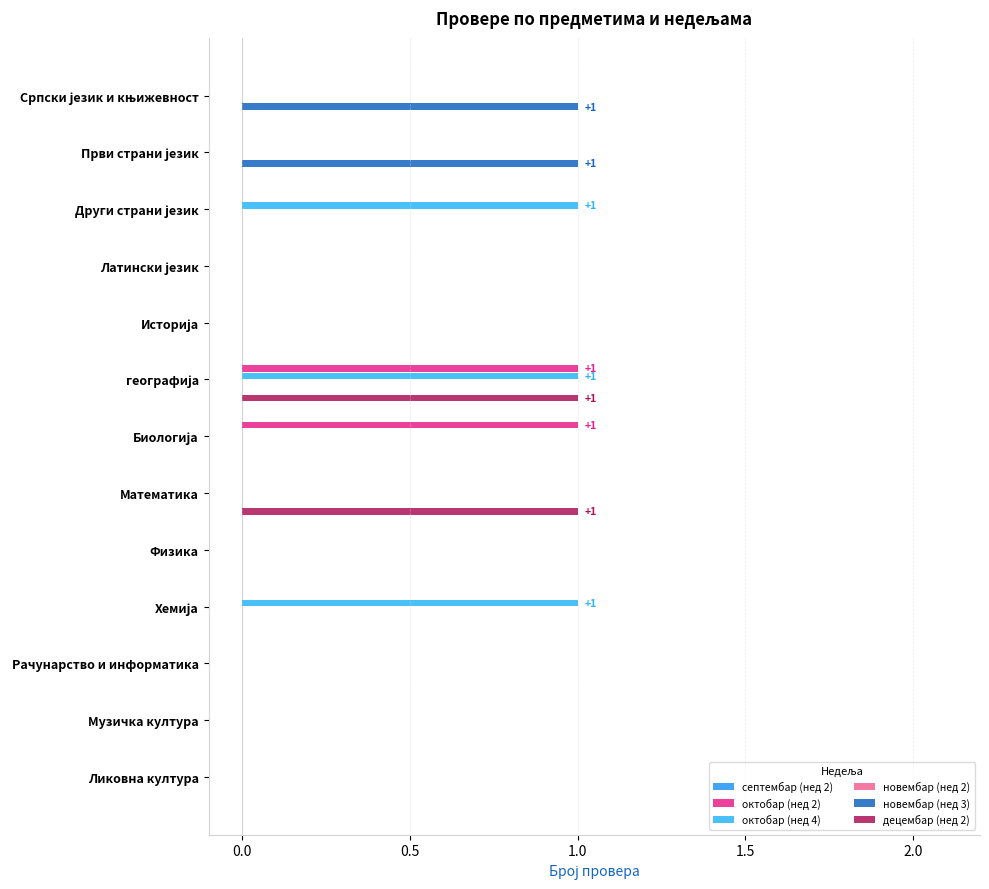

Reading right to left, list all the values displayed in this chart.

септембар (нед 2): 0.1	0.1	0.1	0.1	0.1	0.1	0.1	0.1	0.1	0.1	0.1	0.1	0.1
октобар (нед 2): 0.0	0.0	0.0	0.0	0.0	0.0	1.0	1.0	0.0	0.0	0.0	0.0	0.0
октобар (нед 4): 0.0	0.0	0.0	1.0	0.0	0.0	0.0	1.0	0.0	0.0	1.0	0.0	0.0
новембар (нед 2): 0.1	0.1	0.1	0.1	0.1	0.1	0.1	0.1	0.1	0.1	0.1	0.1	0.1
новембар (нед 3): 0.0	0.0	0.0	0.0	0.0	0.0	0.0	0.0	0.0	0.0	0.0	1.0	1.0
децембар (нед 2): 0.0	0.0	0.0	0.0	0.0	1.0	0.0	1.0	0.0	0.0	0.0	0.0	0.0